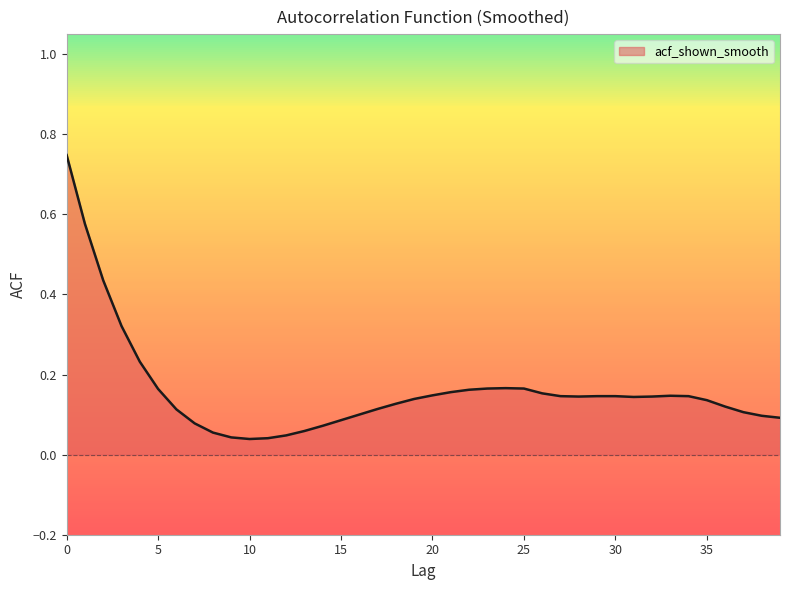

What is the greatest value displayed?

0.7